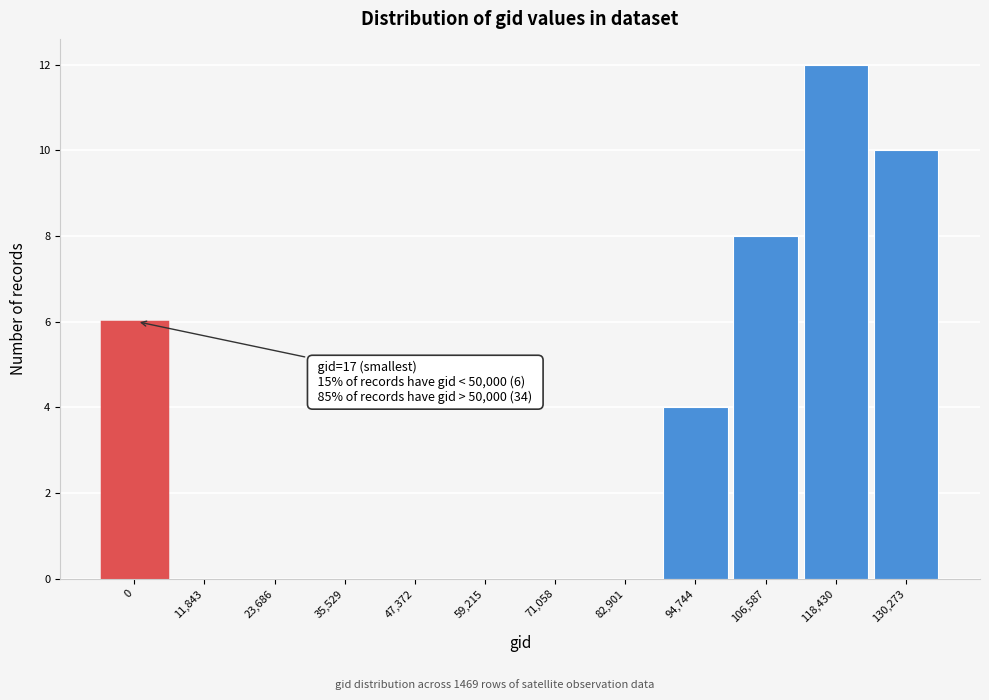

Reading left to right, transcribe all the data shown in this chart.

0=6	11,843=0	23,686=0	35,529=0	47,372=0	59,215=0	71,058=0	82,901=0	94,744=4	106,587=8	118,430=12	130,273=10